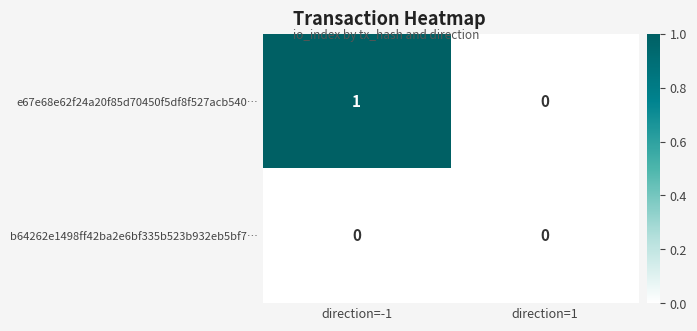

The value of b64262e1498ff42ba2e6bf335b523b932eb5bf7… at direction=-1 is 0. True or false?

True